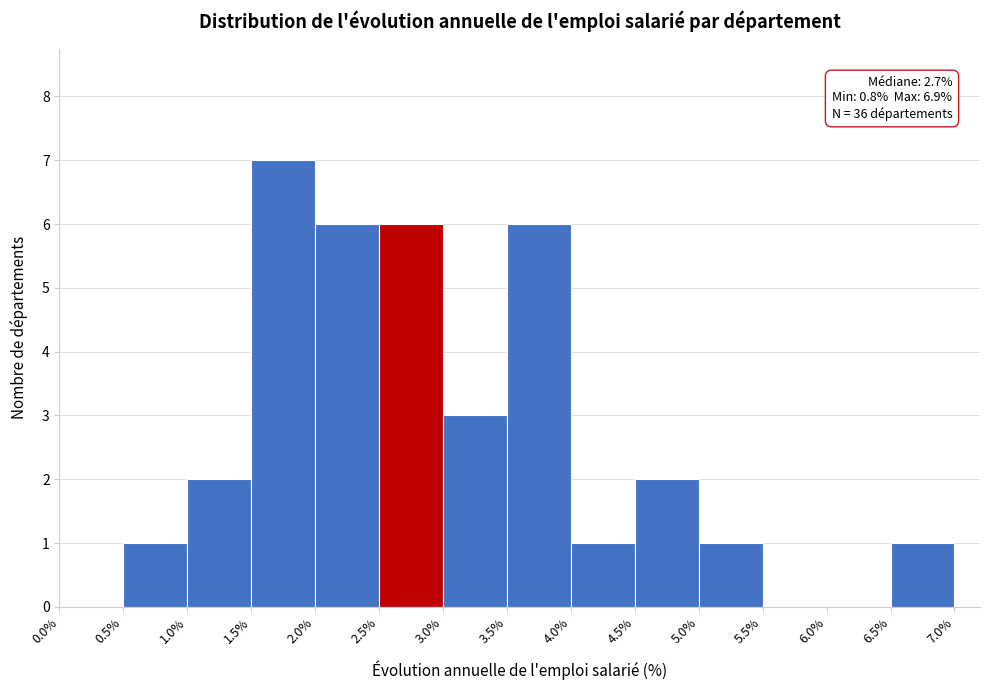

Which range on the x-axis has the tallest bar?

1.5% to 2.0%